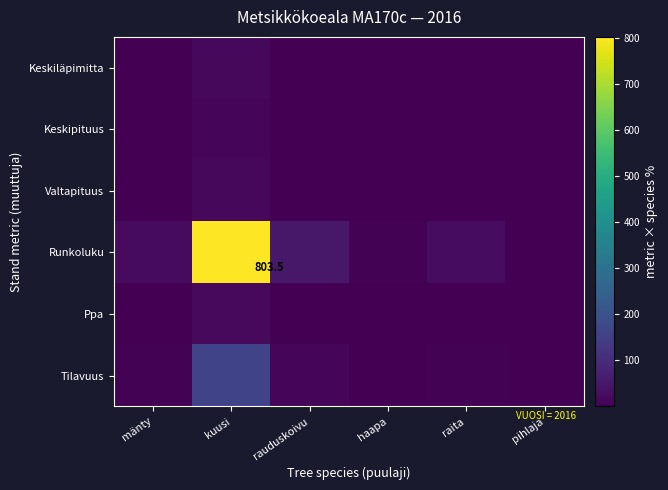

The value of Keskiläpimitta at rauduskoivu is 1.8. True or false?

False